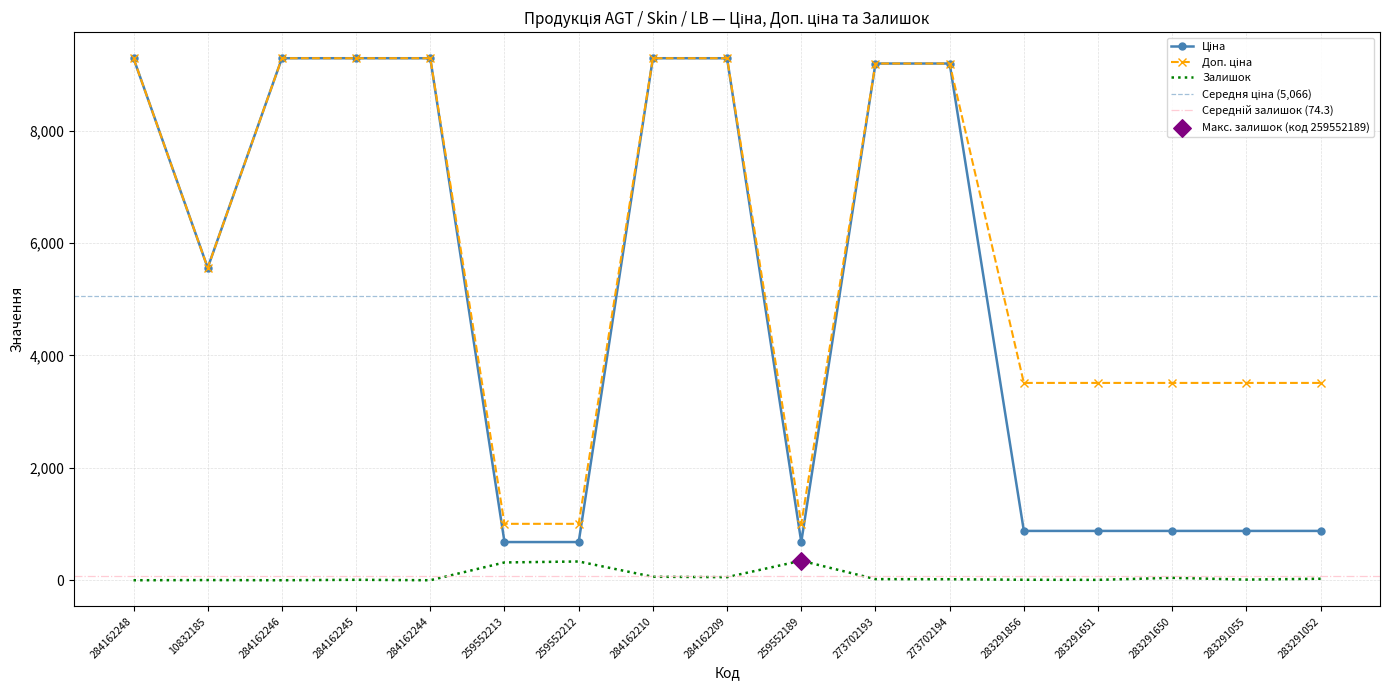

At how many categories does at least one series exceed 8033?

8